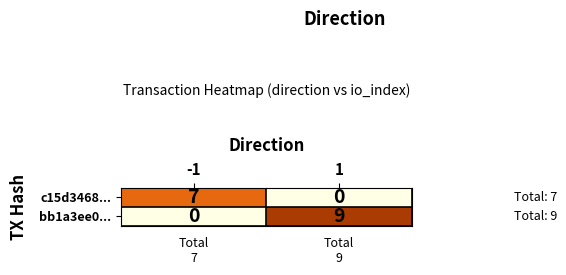

At which category is the sum across all series the highest?

1